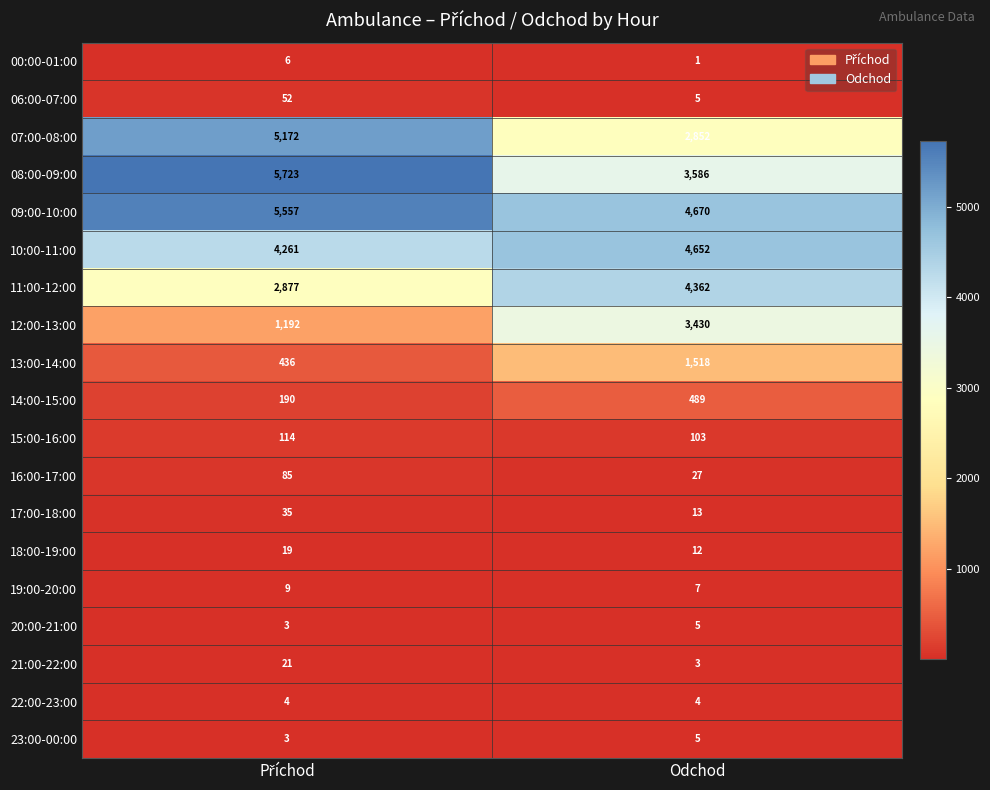

True or false: 20:00-21:00 has a value of 5 at Odchod.

True